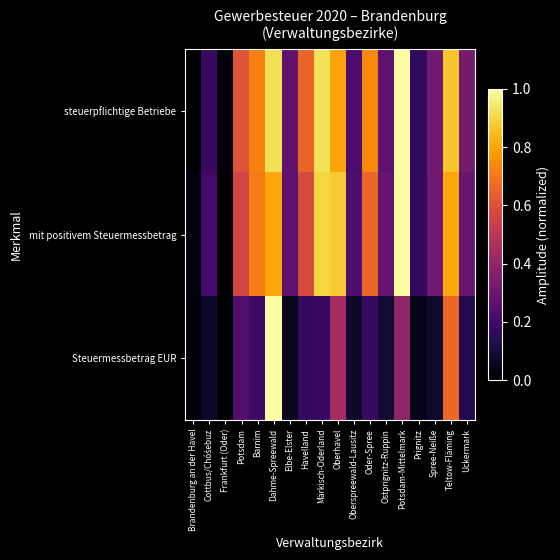

How many series are shown in this chart?

3